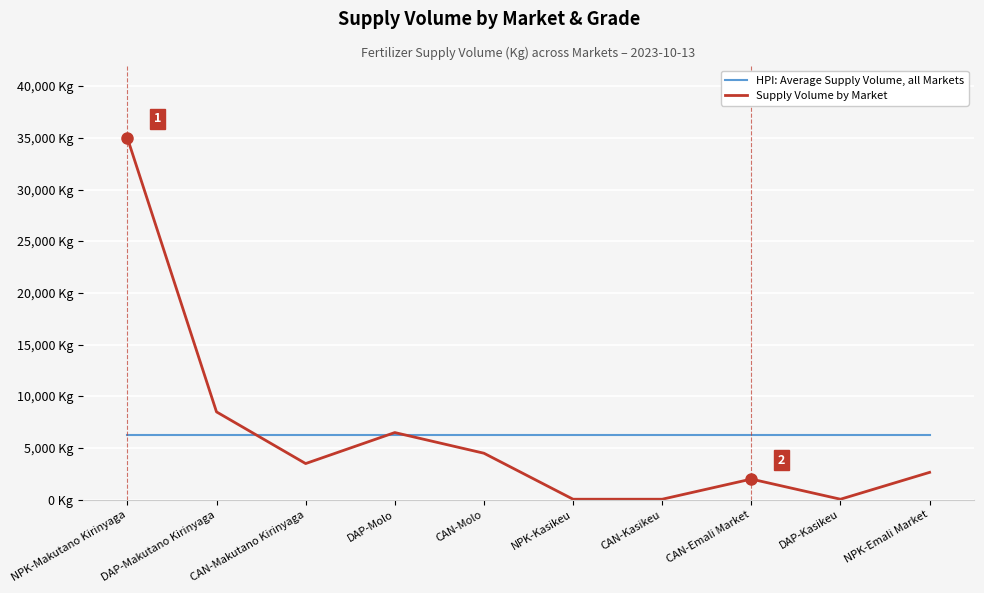

What is the difference between the Supply Volume by Market values at CAN-Molo and CAN-Makutano Kirinyaga?

1000